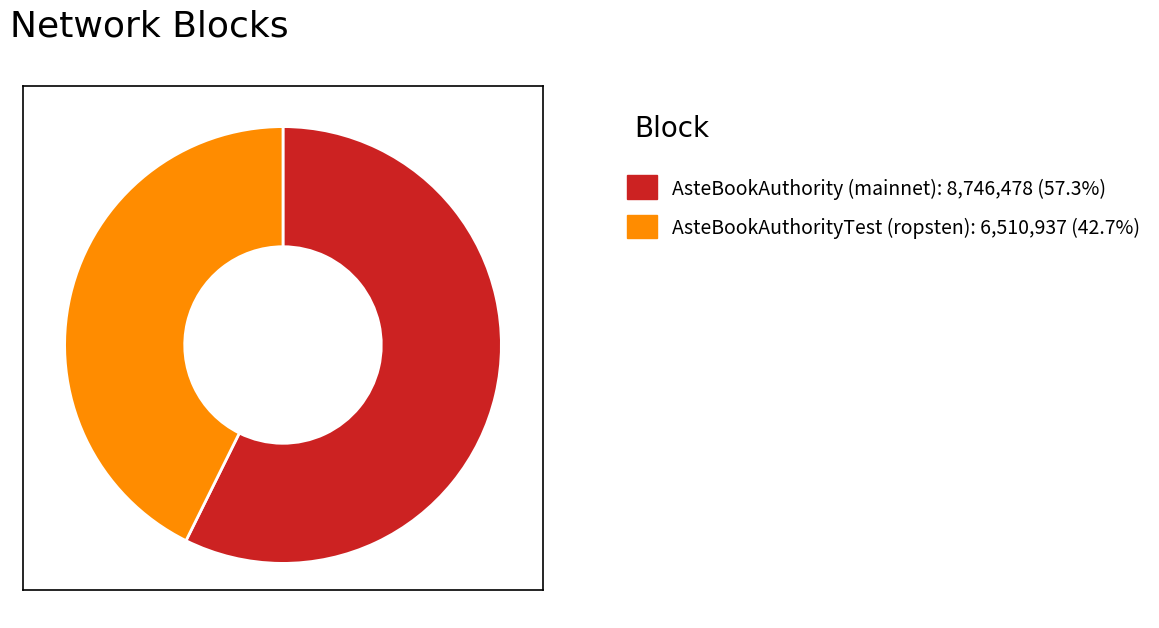

Is AsteBookAuthorityTest (ropsten) the majority of the pie?

No